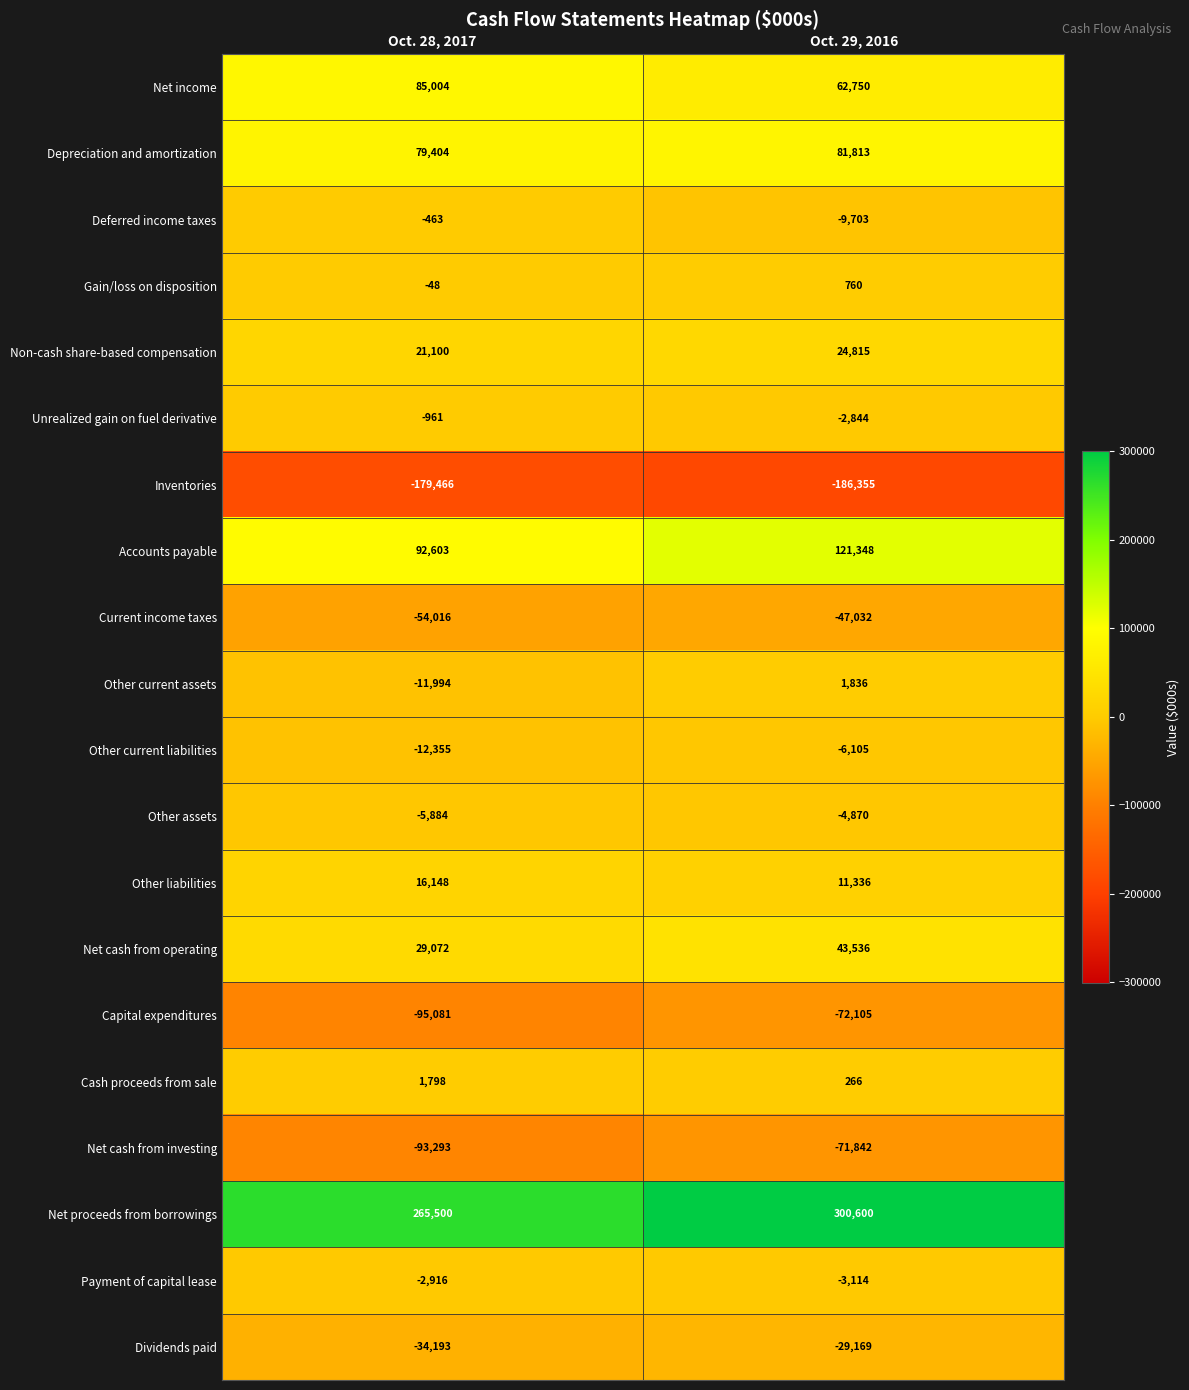

At which category does the chart reach its peak across all series?

Oct. 29, 2016